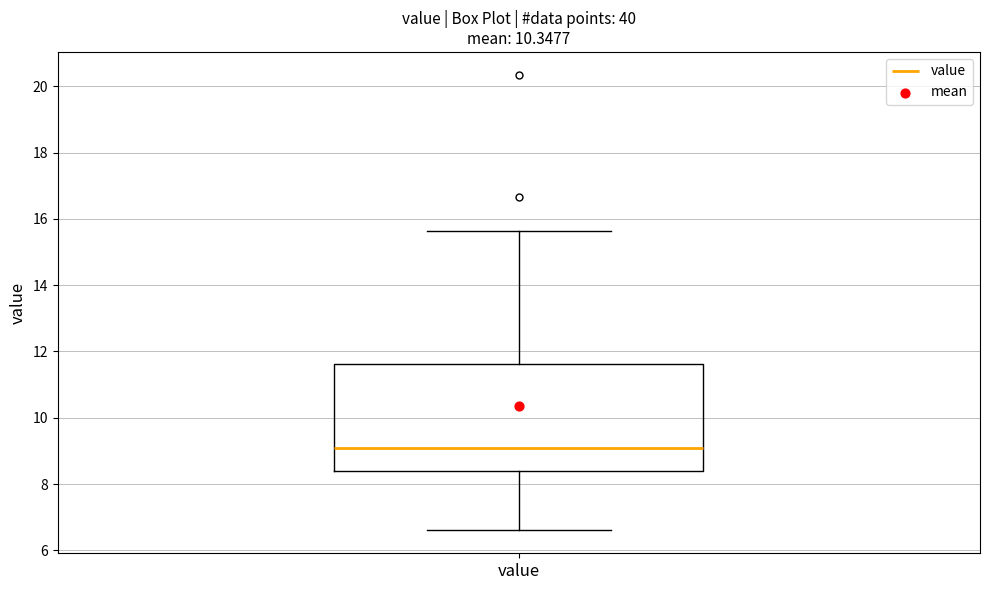

Read this box plot against the y-axis: the position of the median line, the range covered by the box, and the ends of both whiskers. The values are not printed on the chart, so give them approximately, as read against the axis.

median 9.0, box 8.4 to 11.6, whiskers 6.6 to 15.6